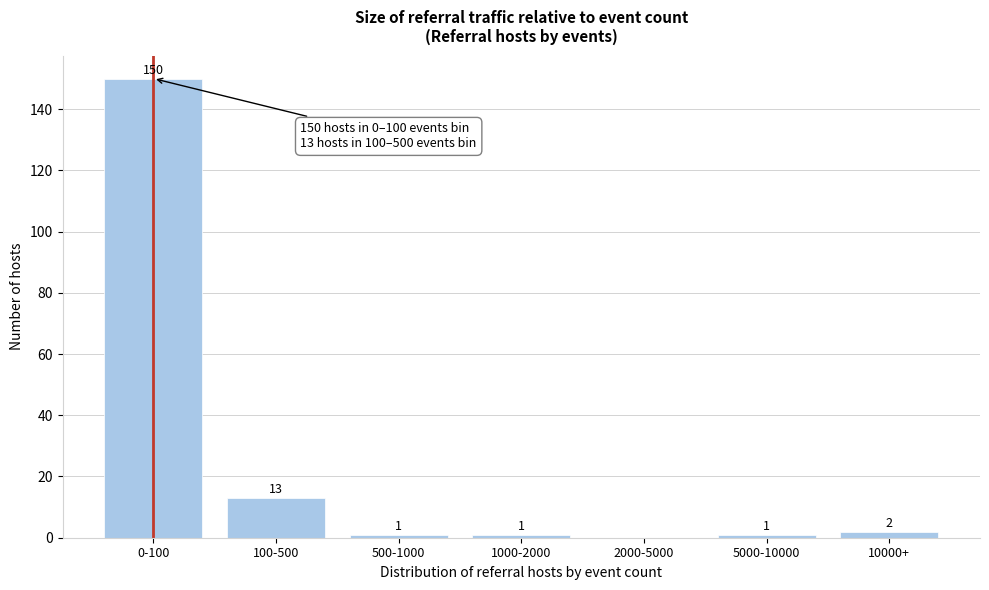

Reading left to right, list all the values displayed in this chart.

0-100=150	100-500=13	500-1000=1	1000-2000=1	2000-5000=0	5000-10000=1	10000+=2